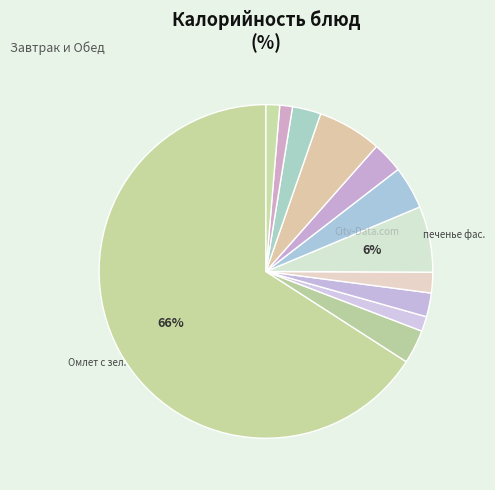

What is the largest slice in the pie chart?

Омлет с зел.горошком